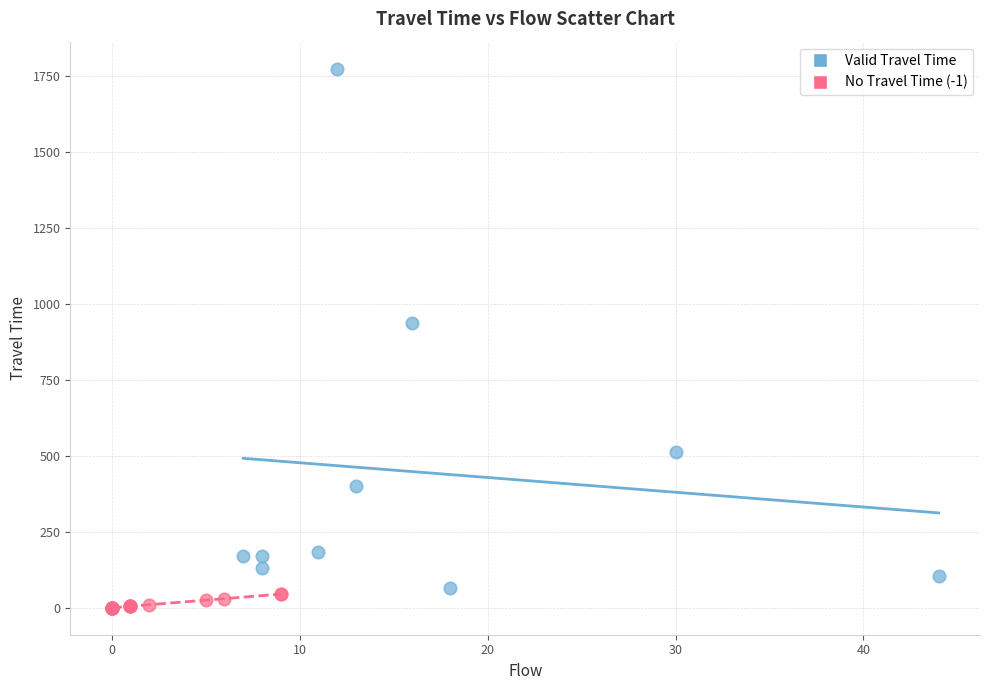

Which series reaches the maximum Y coordinate?

Valid Travel Time